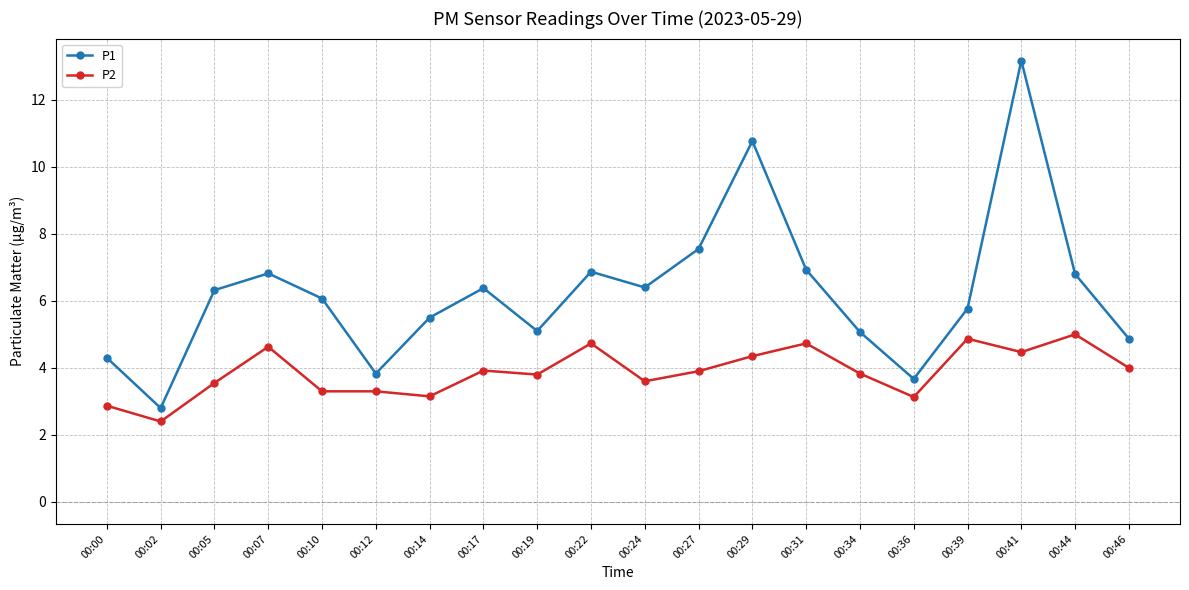

True or false: P2 has more than 1 points higher than both neighbors.

True